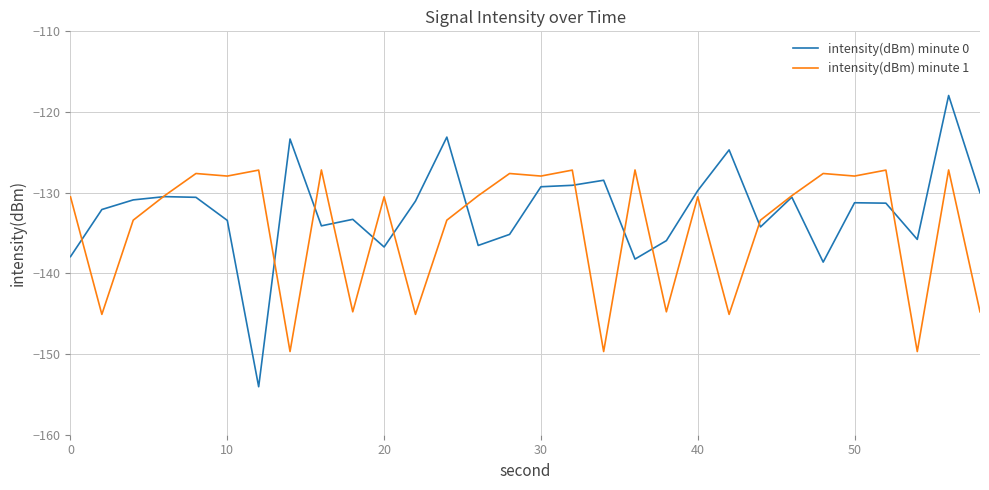

Rank the series by their average value, from lowest to highest.

intensity(dBm) minute 1, intensity(dBm) minute 0